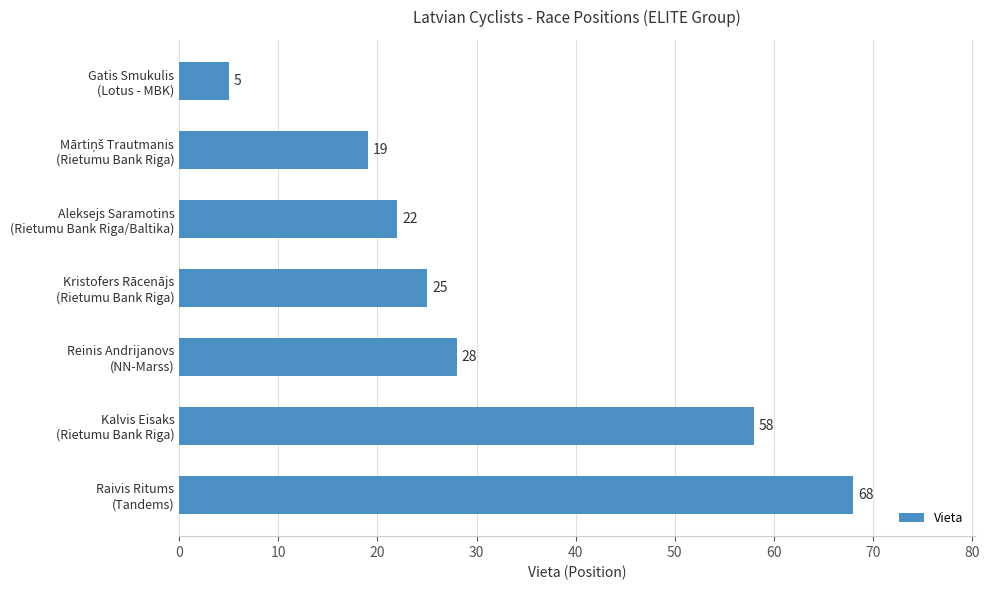

What is the value of the 7th bar from the top?

68